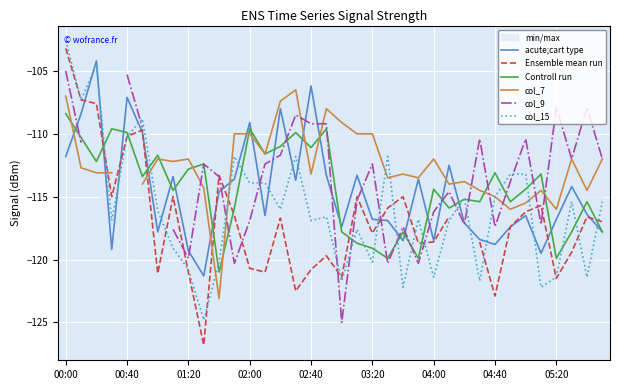

What are all the series names shown in the legend?

acute;cart type, Ensemble mean run, Controll run, col_7, col_9, col_15